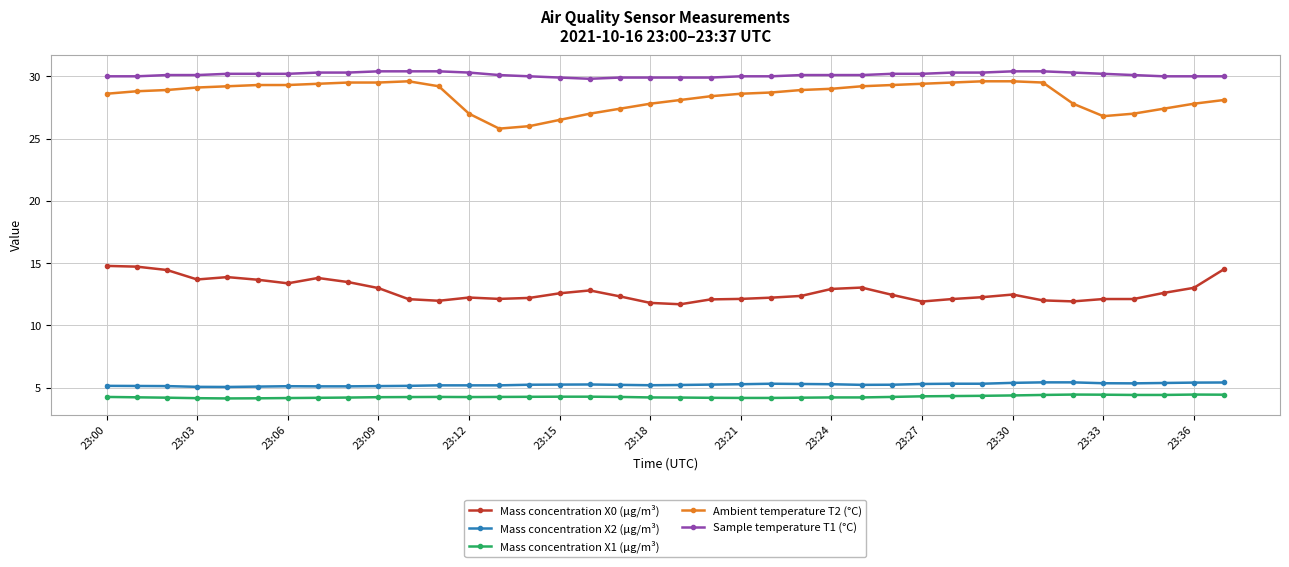

What is the lowest value of the Mass concentration X2 (μg/m³) series?

5.1